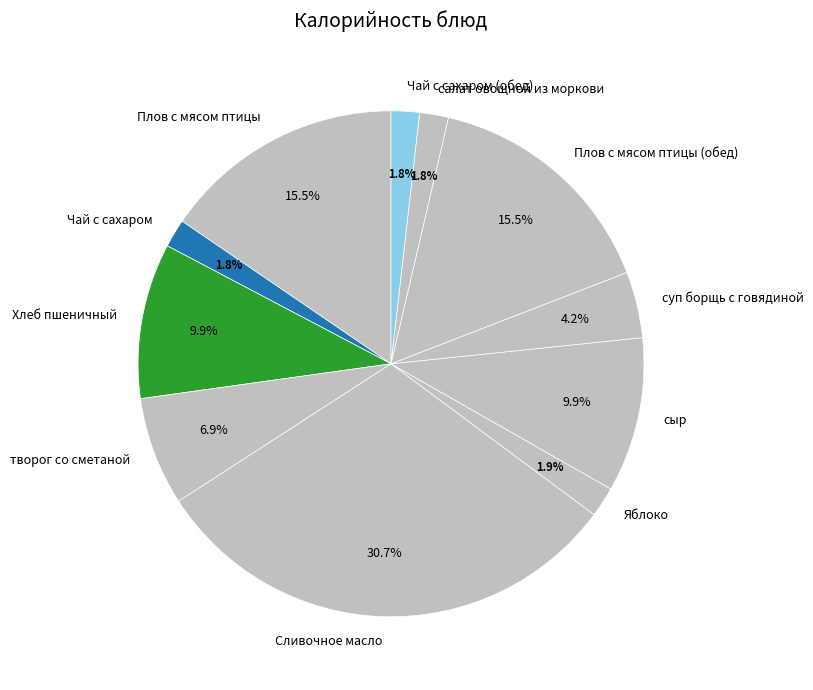

Which slice is the largest?

Сливочное масло